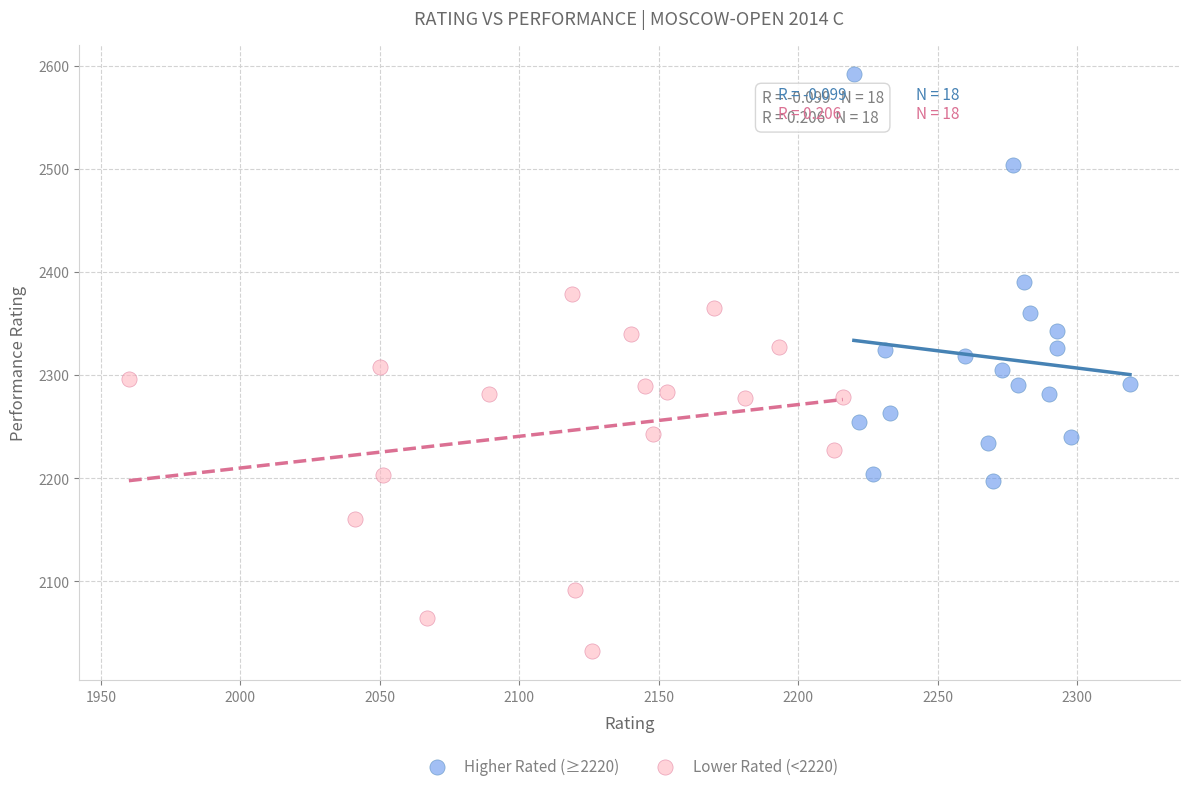

Which series contains the highest Y value?

Higher Rated (≥2220)